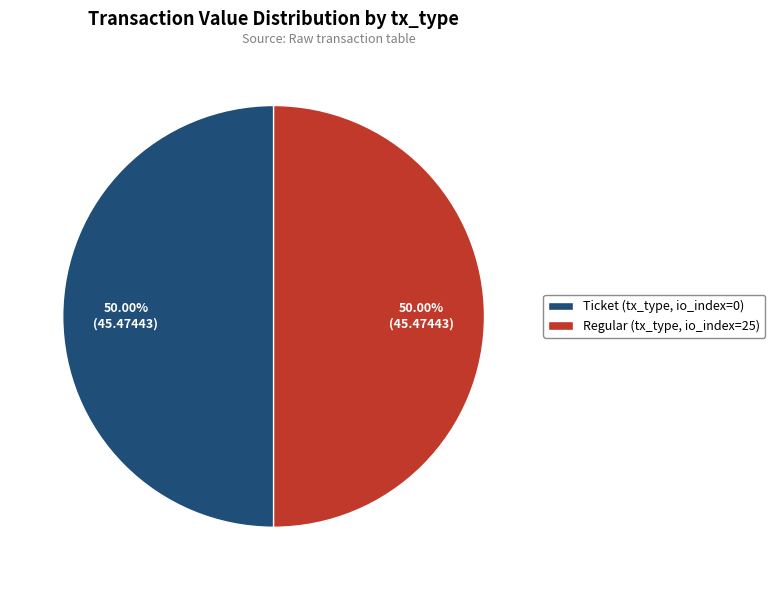

How many segments does this pie chart have?

2